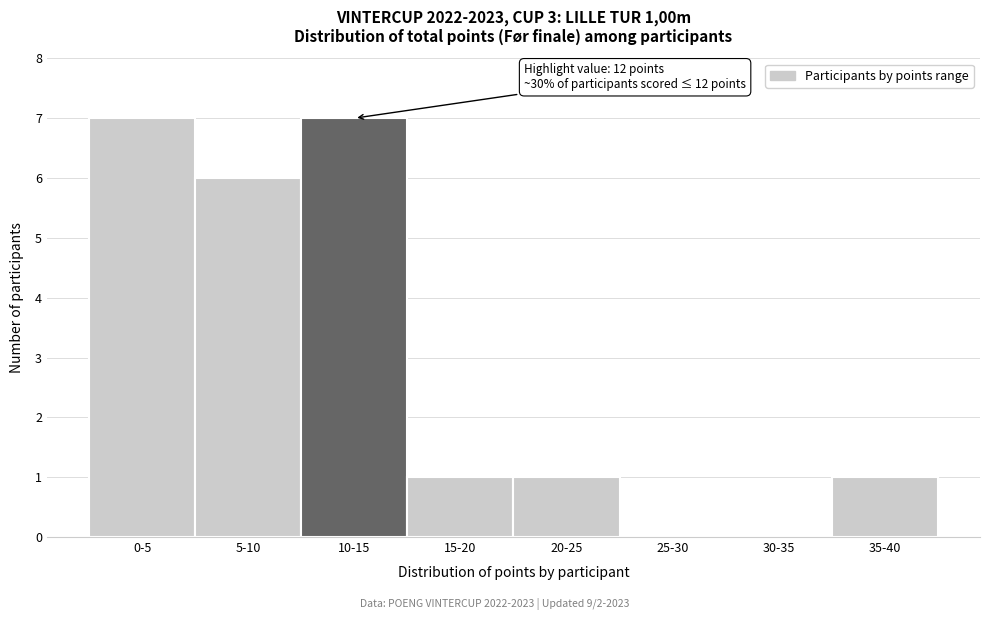

Reading right to left, extract all data points from this chart.

35-40=1	30-35=0	25-30=0	20-25=1	15-20=1	10-15=7	5-10=6	0-5=7